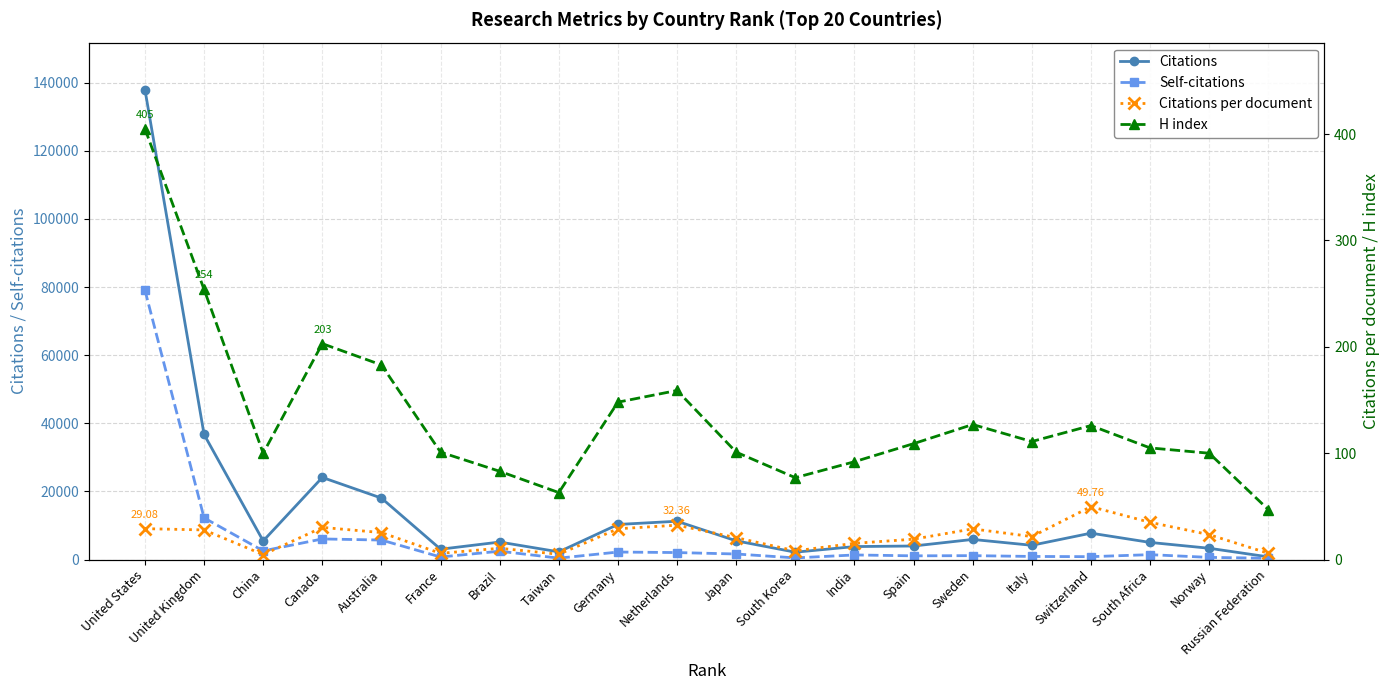

Reading right to left, what are all the values shown in this chart?

Citations: 796.0	3330.0	5043.0	7763.0	4201.0	5921.0	3994.0	3822.0	2176.0	5508.0	11262.0	10318.0	2269.0	5154.0	3051.0	18058.0	24120.0	5479.0	36741.0	137984.0
Self-citations: 394.0	649.0	1451.0	862.0	924.0	1160.0	1105.0	1364.0	495.0	1646.0	2067.0	2219.0	427.0	2468.0	757.0	5738.0	6063.0	2558.0	12247.0	79093.0
Citations per document: 5.9	23.4	35.0	49.8	21.6	28.9	19.2	15.3	8.2	20.6	32.4	29.0	5.0	10.7	5.9	25.4	30.3	4.7	27.9	29.1
H index: 47.0	100.0	105.0	126.0	111.0	127.0	109.0	92.0	77.0	101.0	159.0	148.0	63.0	83.0	101.0	183.0	203.0	100.0	254.0	405.0